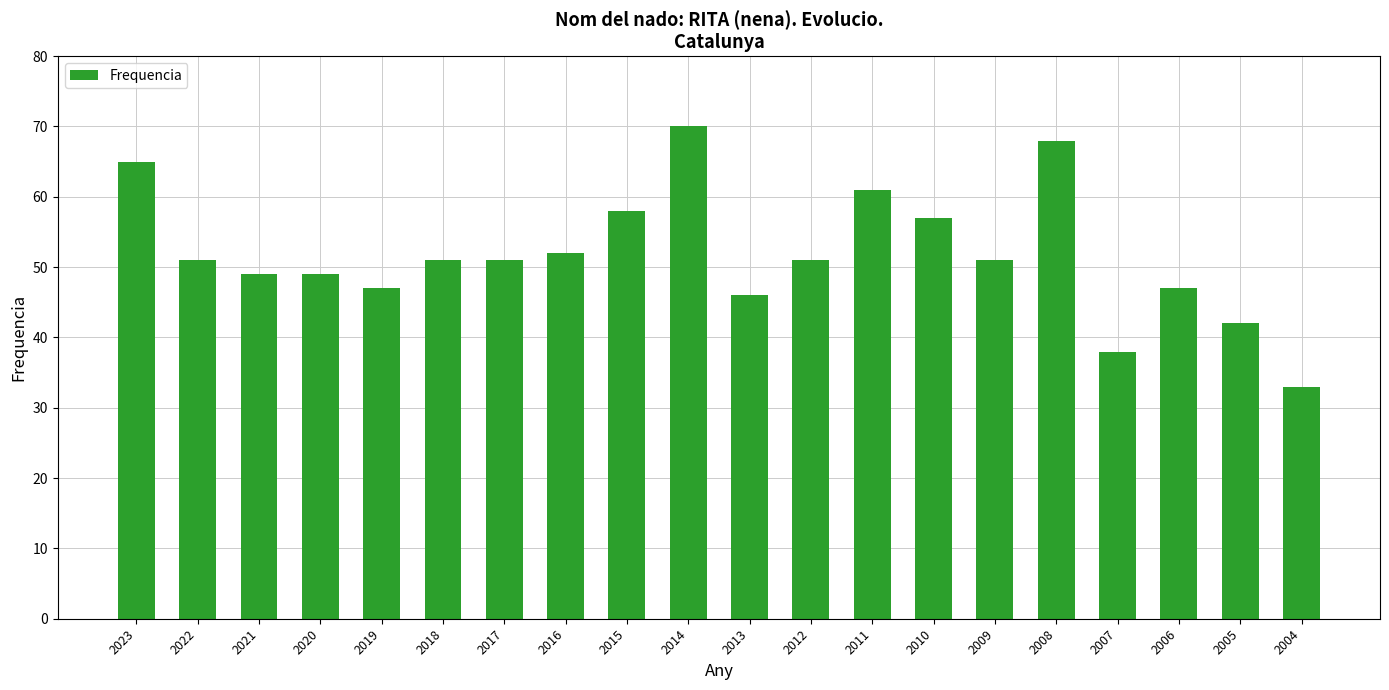

Between 2011 and 2010, which is larger?

2011